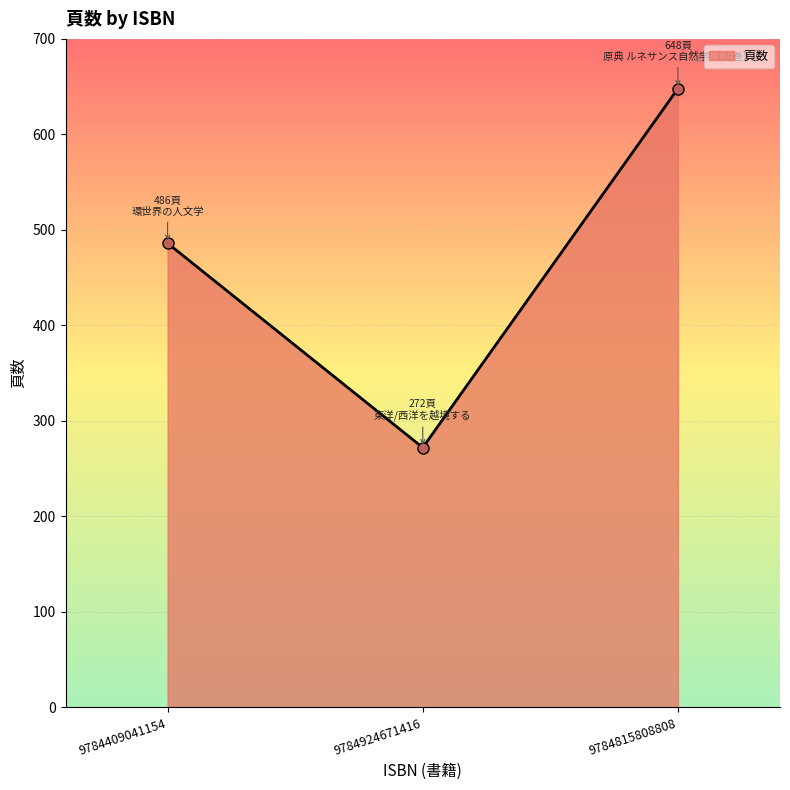

What is the greatest value displayed?

648